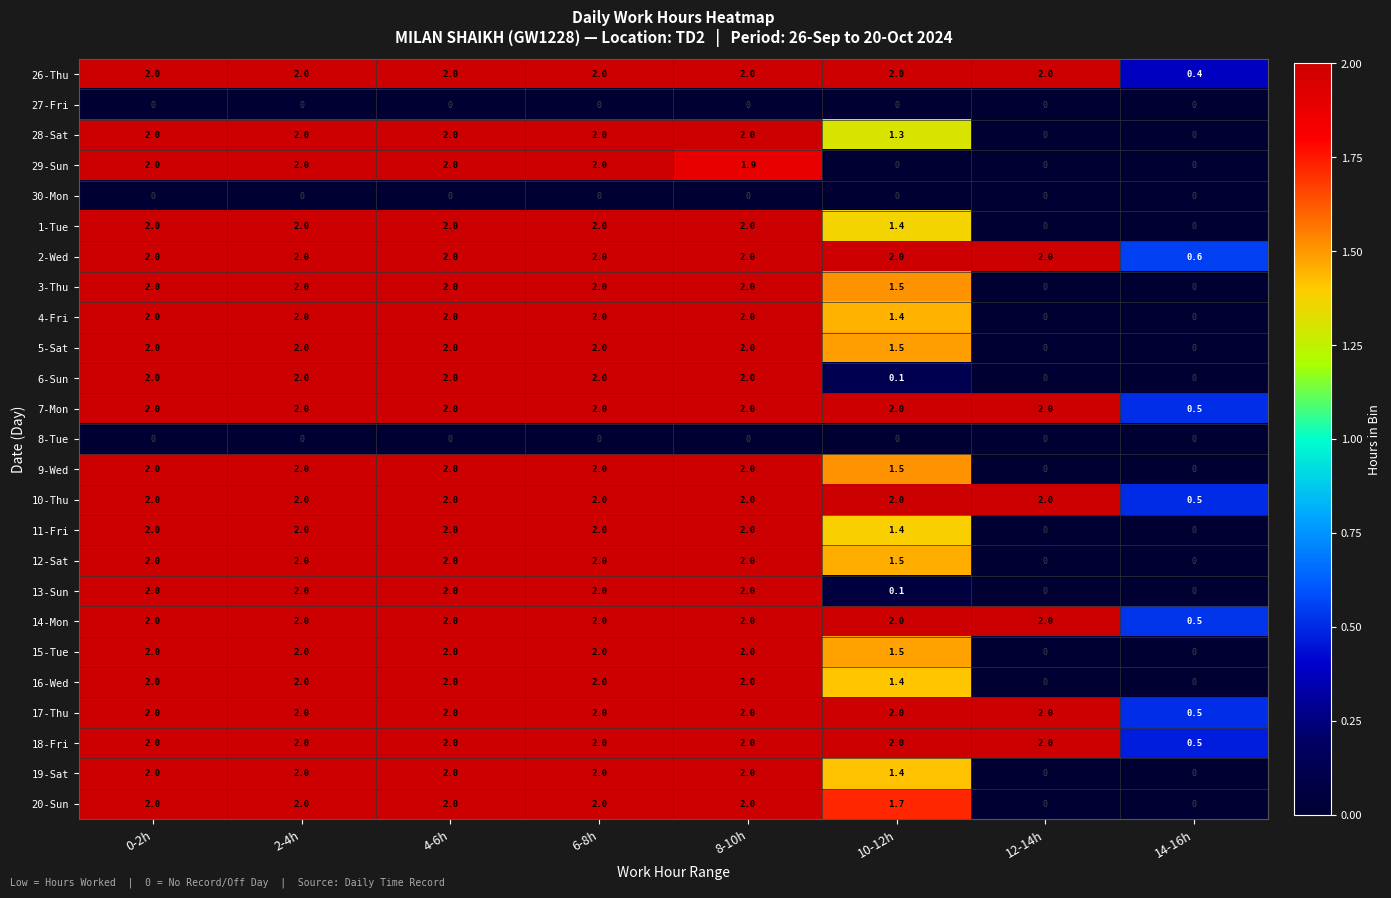

True or false: 16-Wed has a value of 0.0 at 12-14h.

True